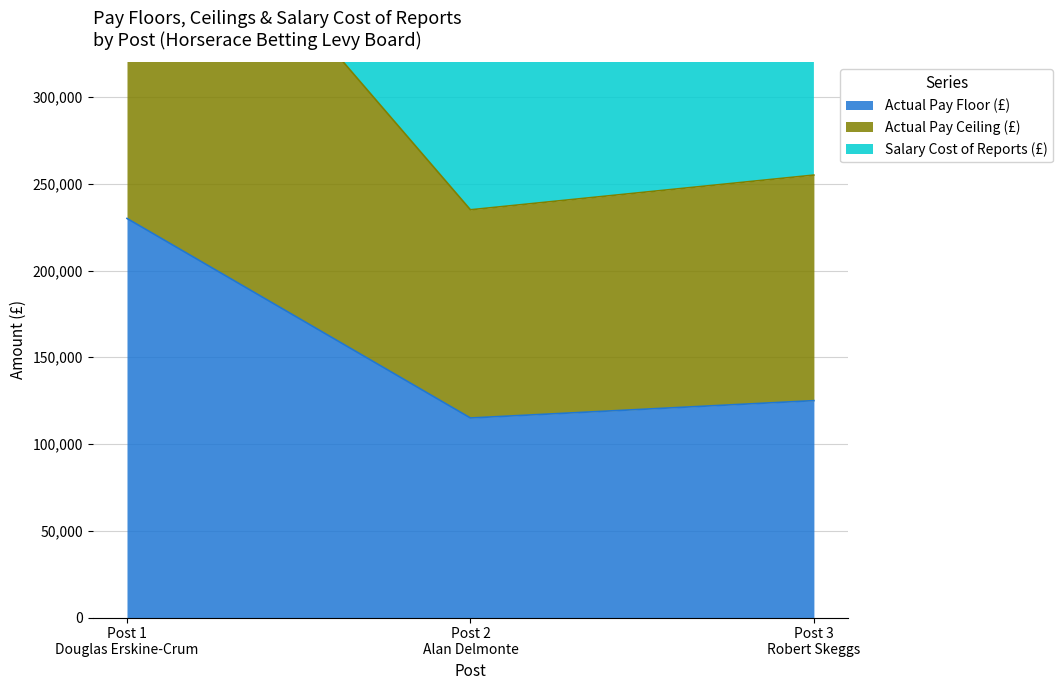

What is the maximum value for Actual Pay Floor (£)?

230000